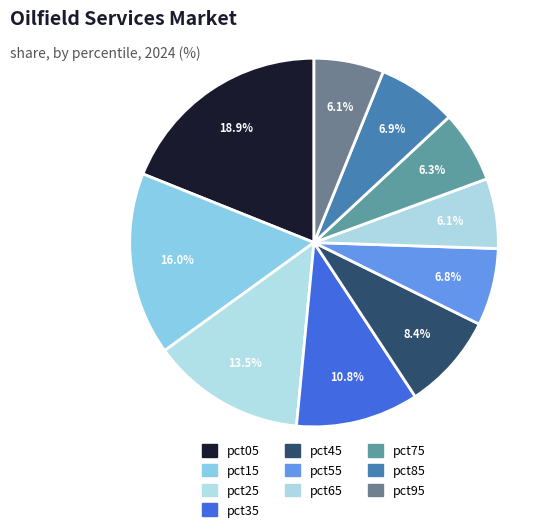

Which category has the biggest portion of the pie?

pct05